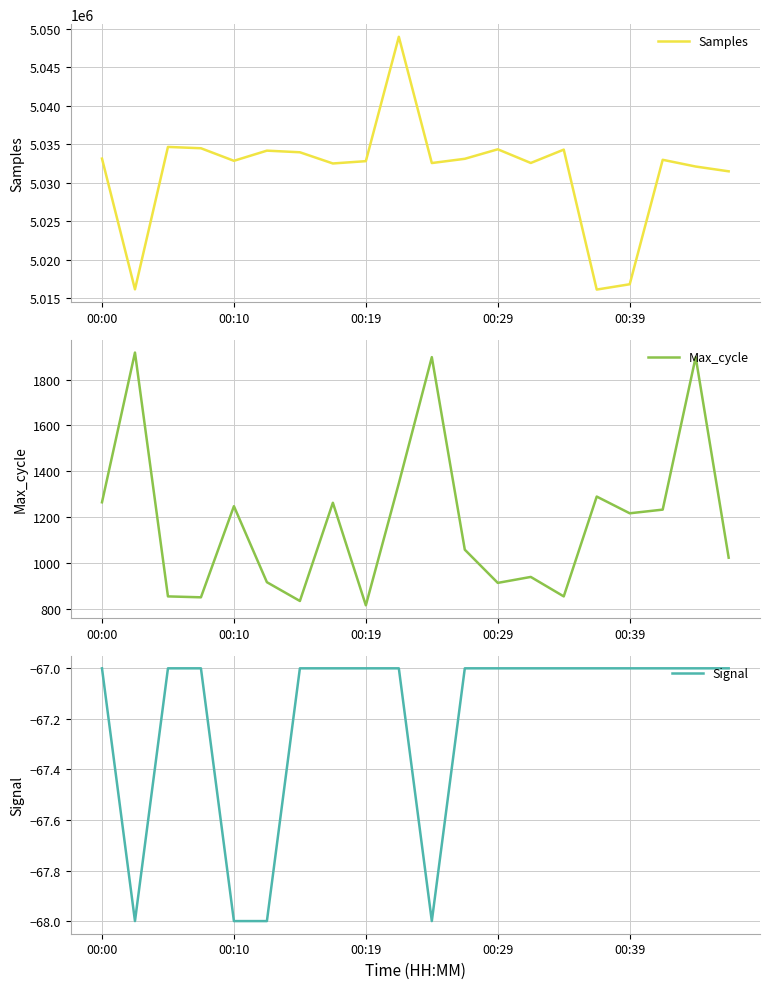

What is the maximum value shown in the chart?

5048953